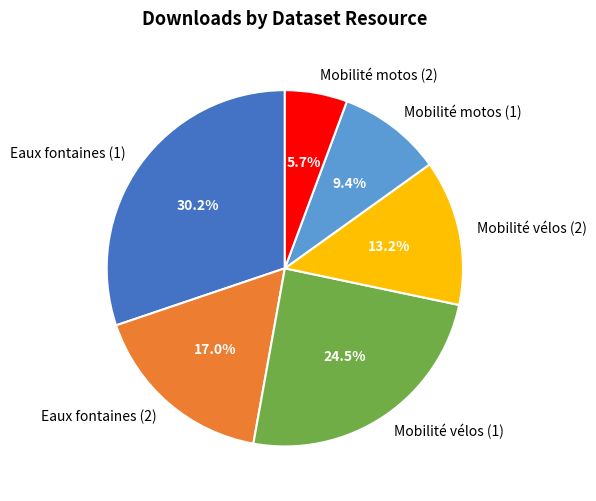

What is the ratio of the value at Mobilité motos (2) to the value at Mobilité motos (1)?

0.6